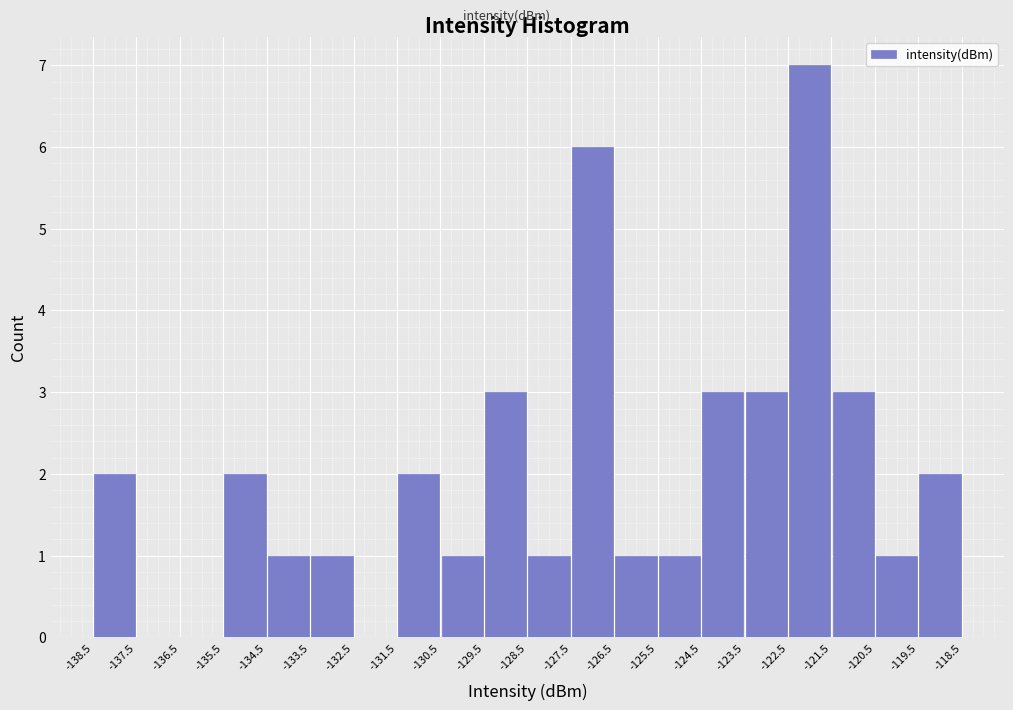

Reading left to right, list every bar in this chart as the range it spans on the x-axis followed by its height. The values are not printed on the chart, so give them approximately, as read against the axis.

-138.5 to -137.5: 2
-137.5 to -136.5: 0
-136.5 to -135.5: 0
-135.5 to -134.5: 2
-134.5 to -133.5: 1
-133.5 to -132.5: 1
-132.5 to -131.5: 0
-131.5 to -130.5: 2
-130.5 to -129.5: 1
-129.5 to -128.5: 3
-128.5 to -127.5: 1
-127.5 to -126.5: 6
-126.5 to -125.5: 1
-125.5 to -124.5: 1
-124.5 to -123.5: 3
-123.5 to -122.5: 3
-122.5 to -121.5: 7
-121.5 to -120.5: 3
-120.5 to -119.5: 1
-119.5 to -118.5: 2